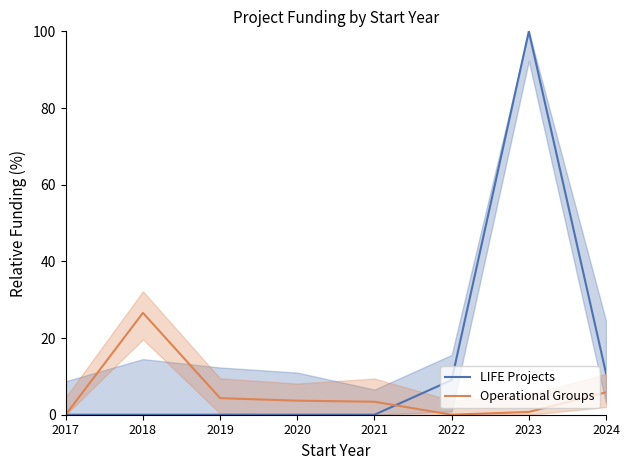

Which label corresponds to the smallest value in the chart?

2017